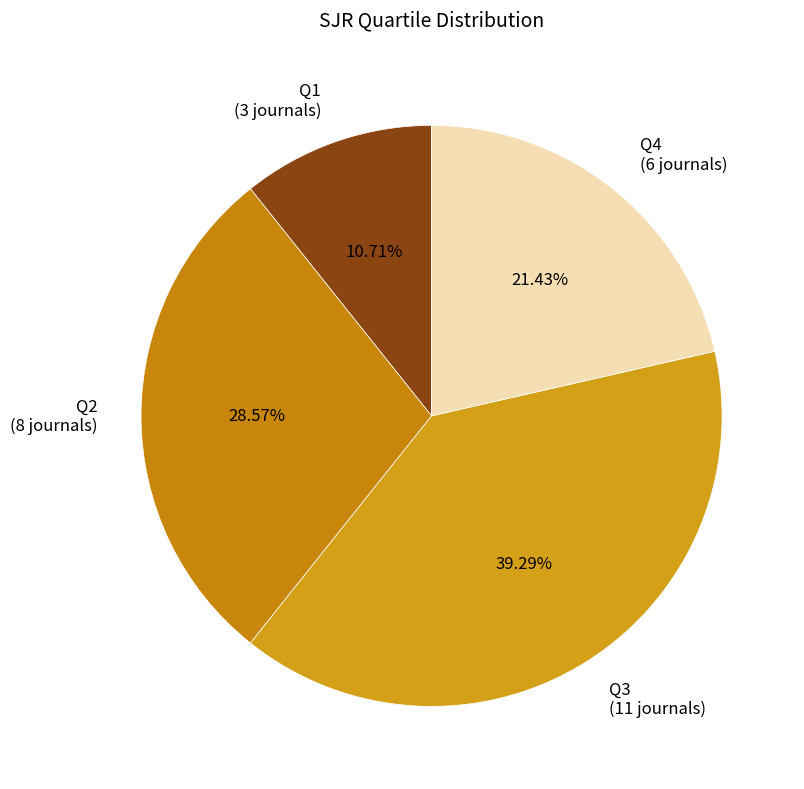

To the nearest percent, what is the difference between the largest and smallest slice percentages?

29%